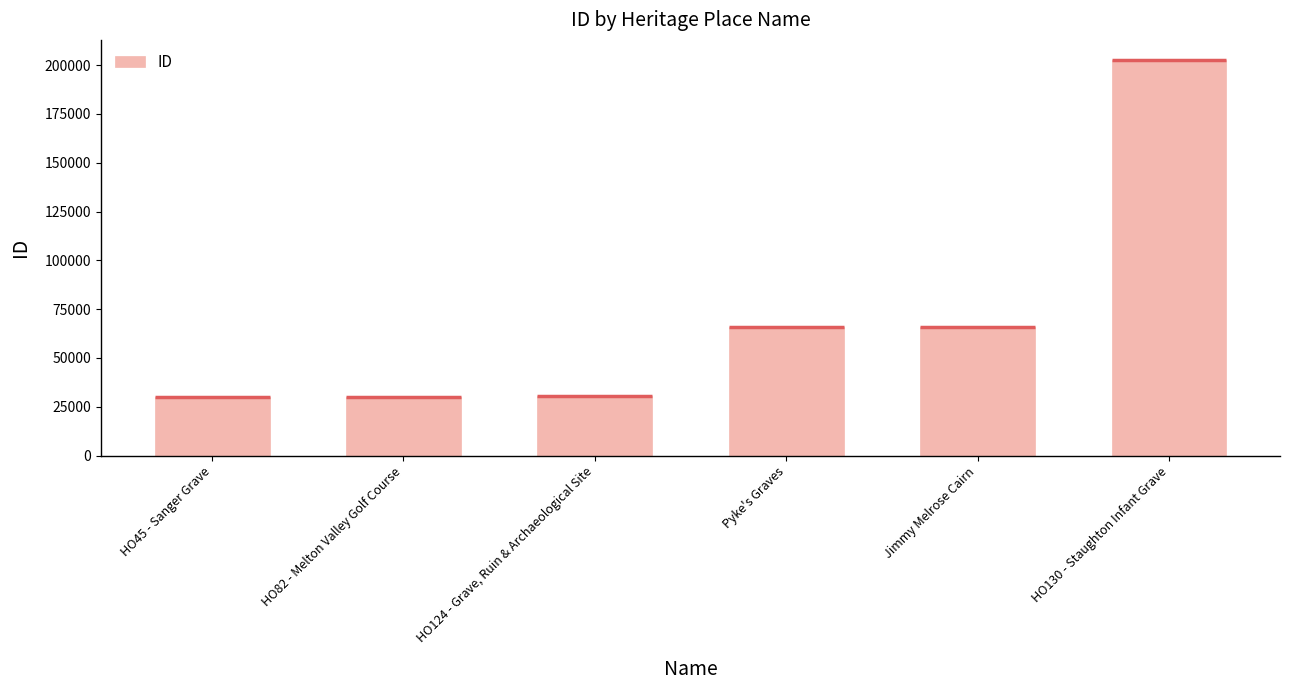

What is the label of the 2nd bar from the right?

Jimmy Melrose Cairn